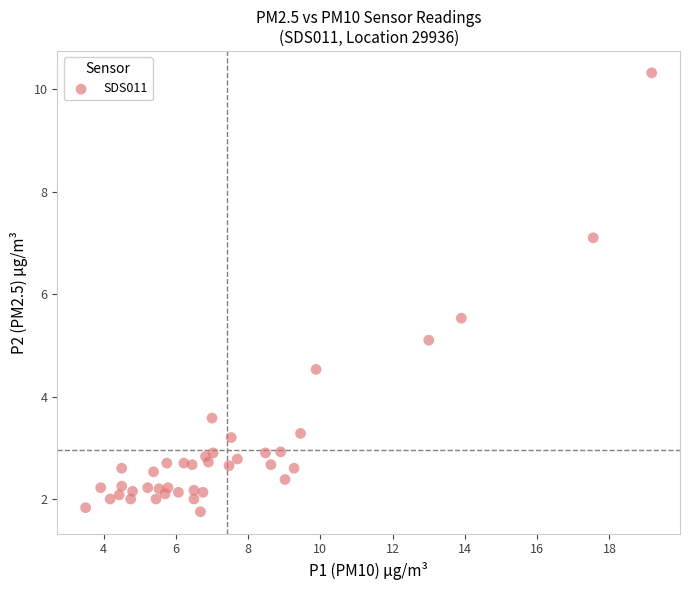

What is the range of X values (max minus min)?

15.7